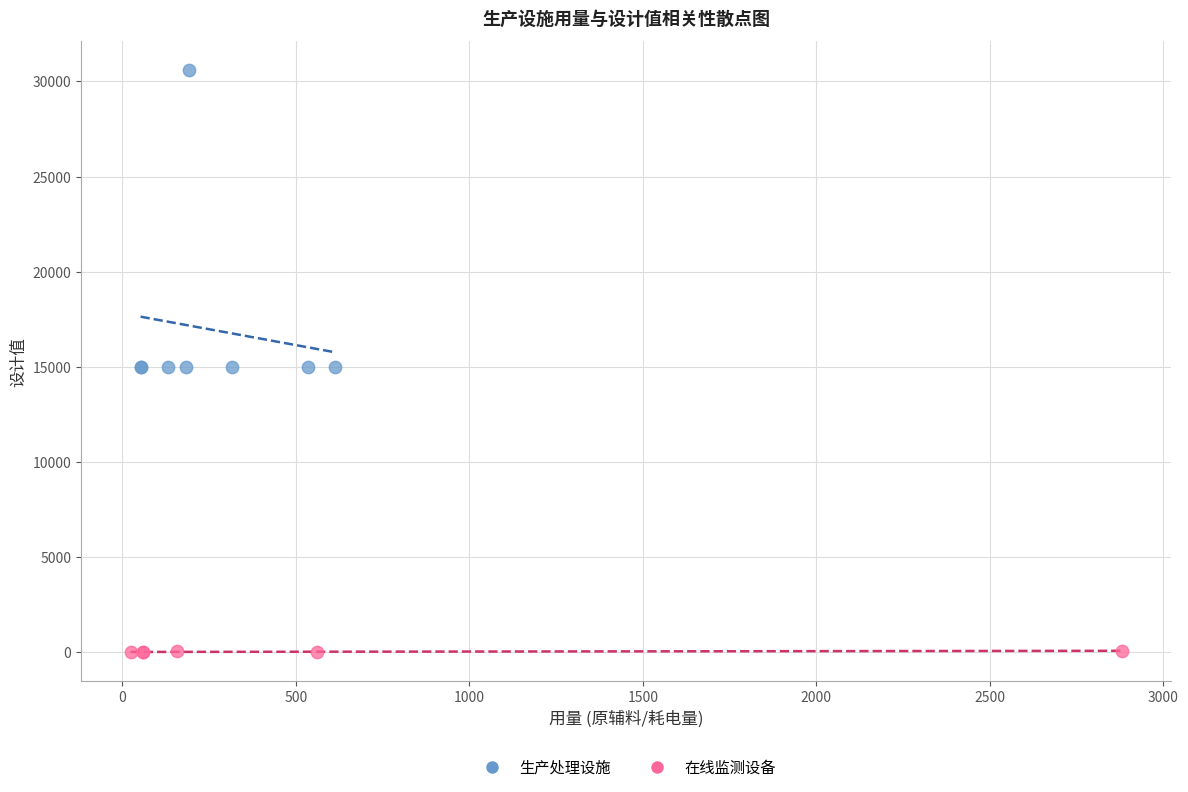

Which series has the widest spread of Y values?

生产处理设施